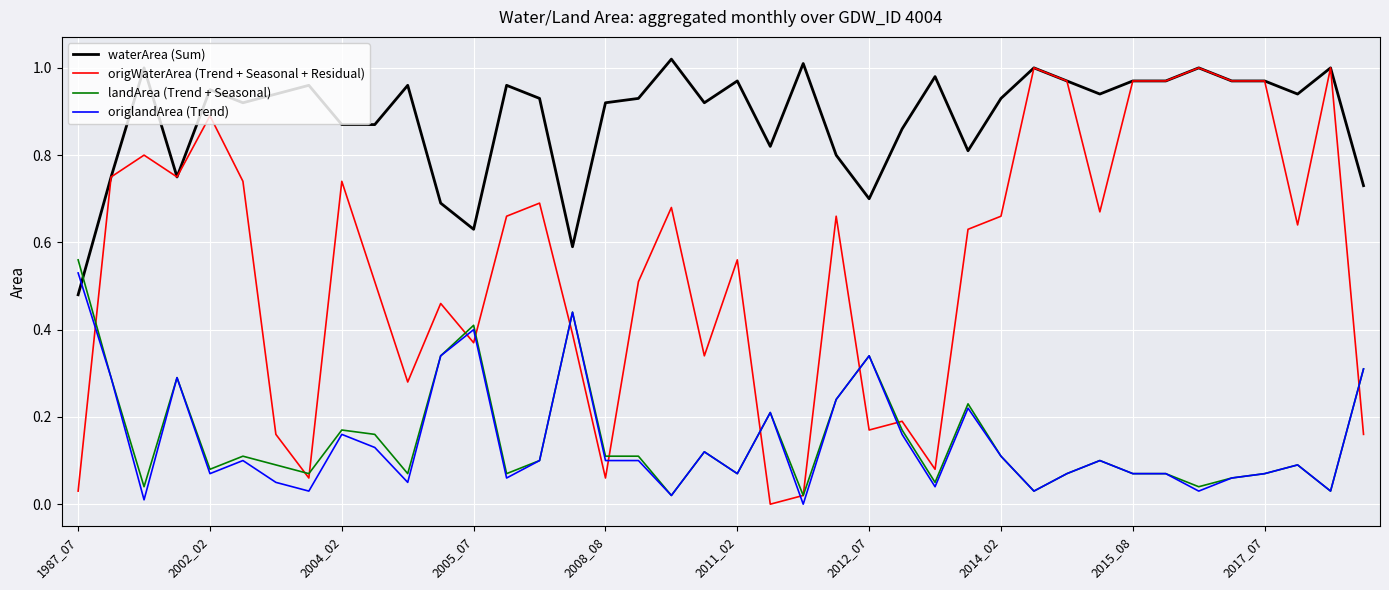

At how many categories does at least one series exceed 0?

40